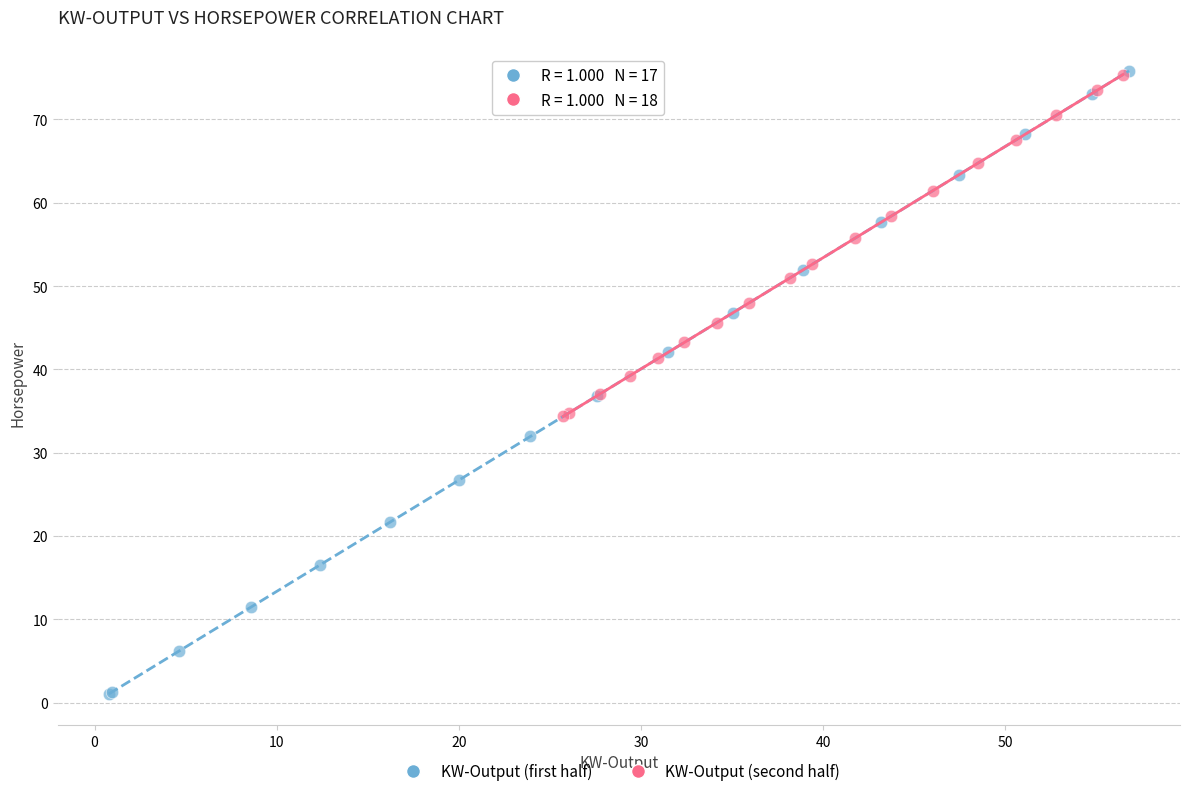

Which series reaches the minimum Y coordinate?

KW-Output (first half)